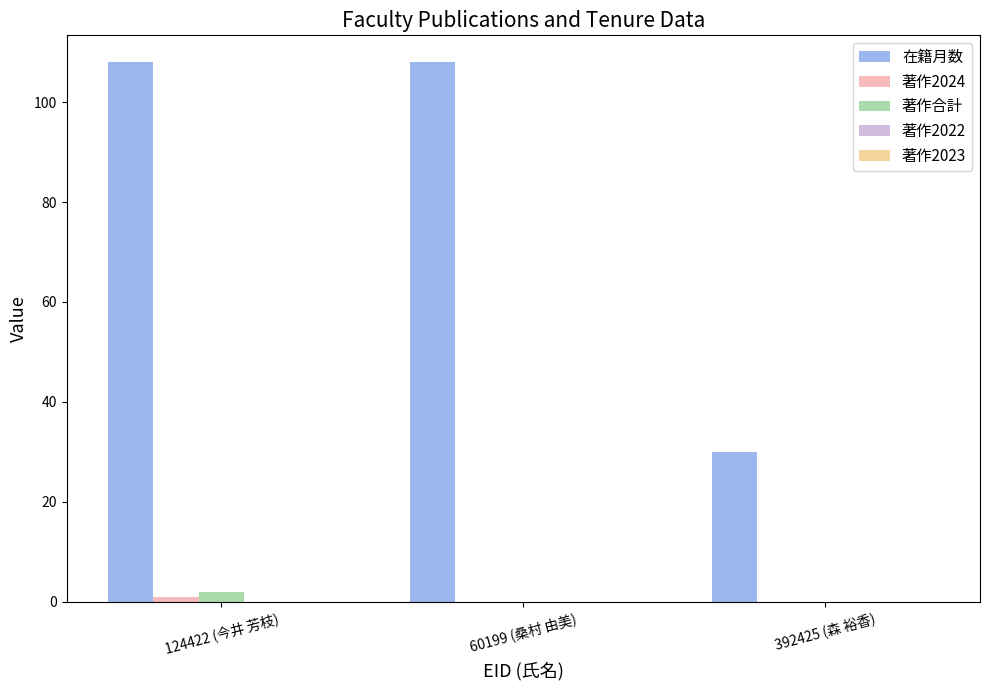

Does the chart contain stacked bars?

No